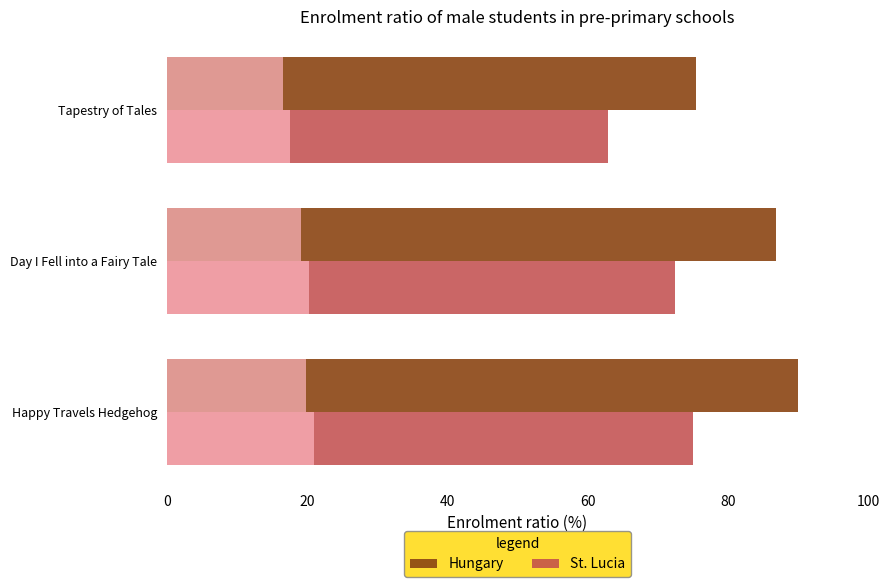

What is the difference between the maximum and minimum values in the Hungary series?

14.6